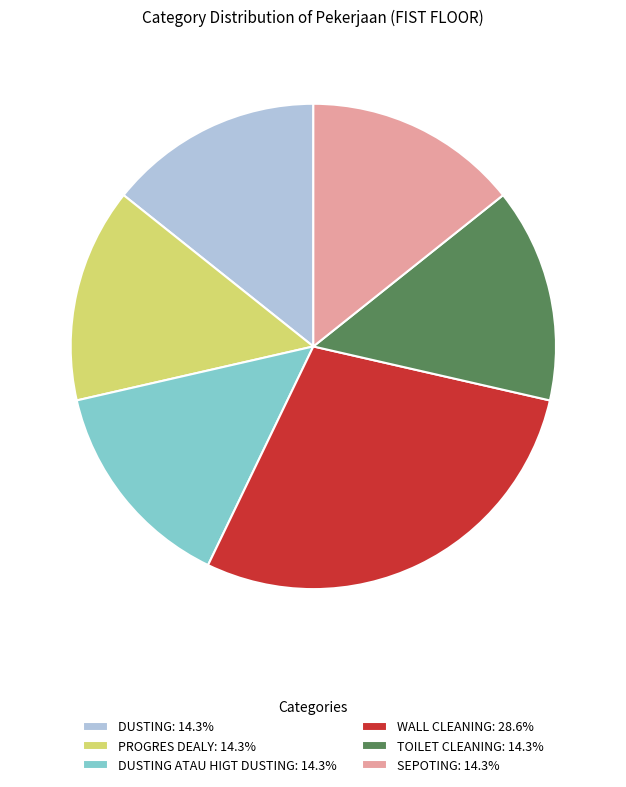

Is there a majority slice in this chart?

No